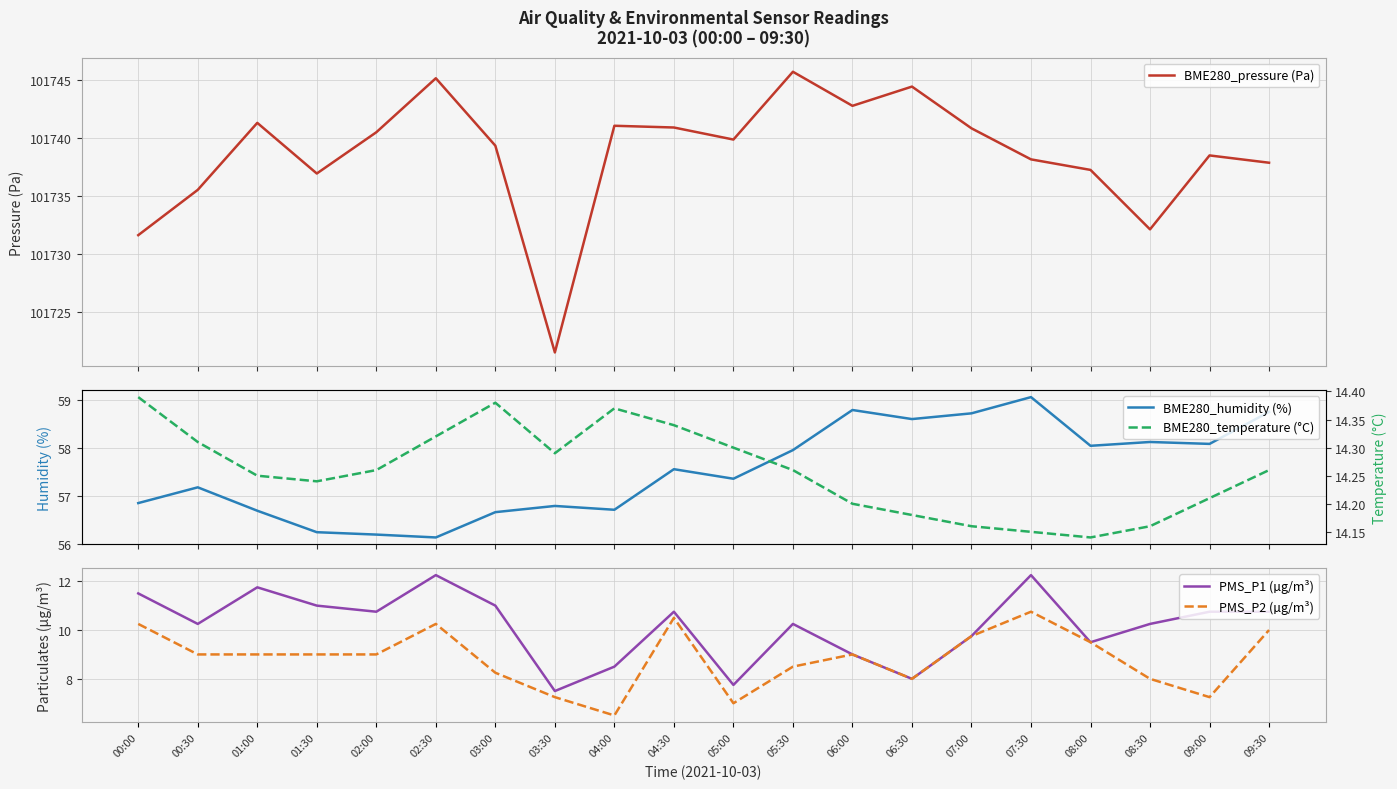

What position from the left is 01:30?

4